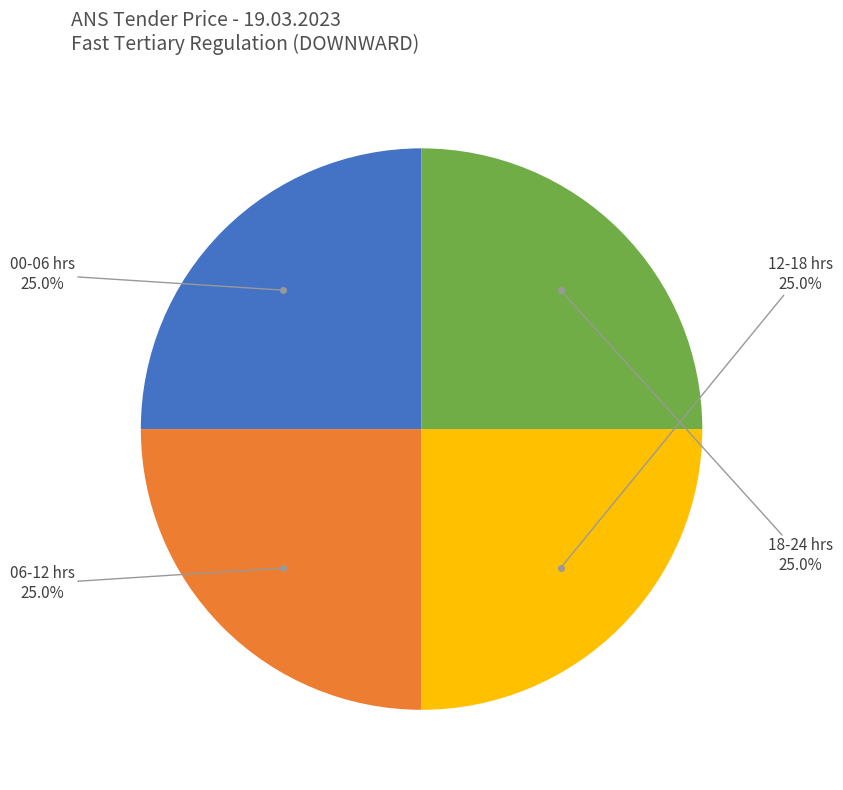

Does any single category account for the majority?

No